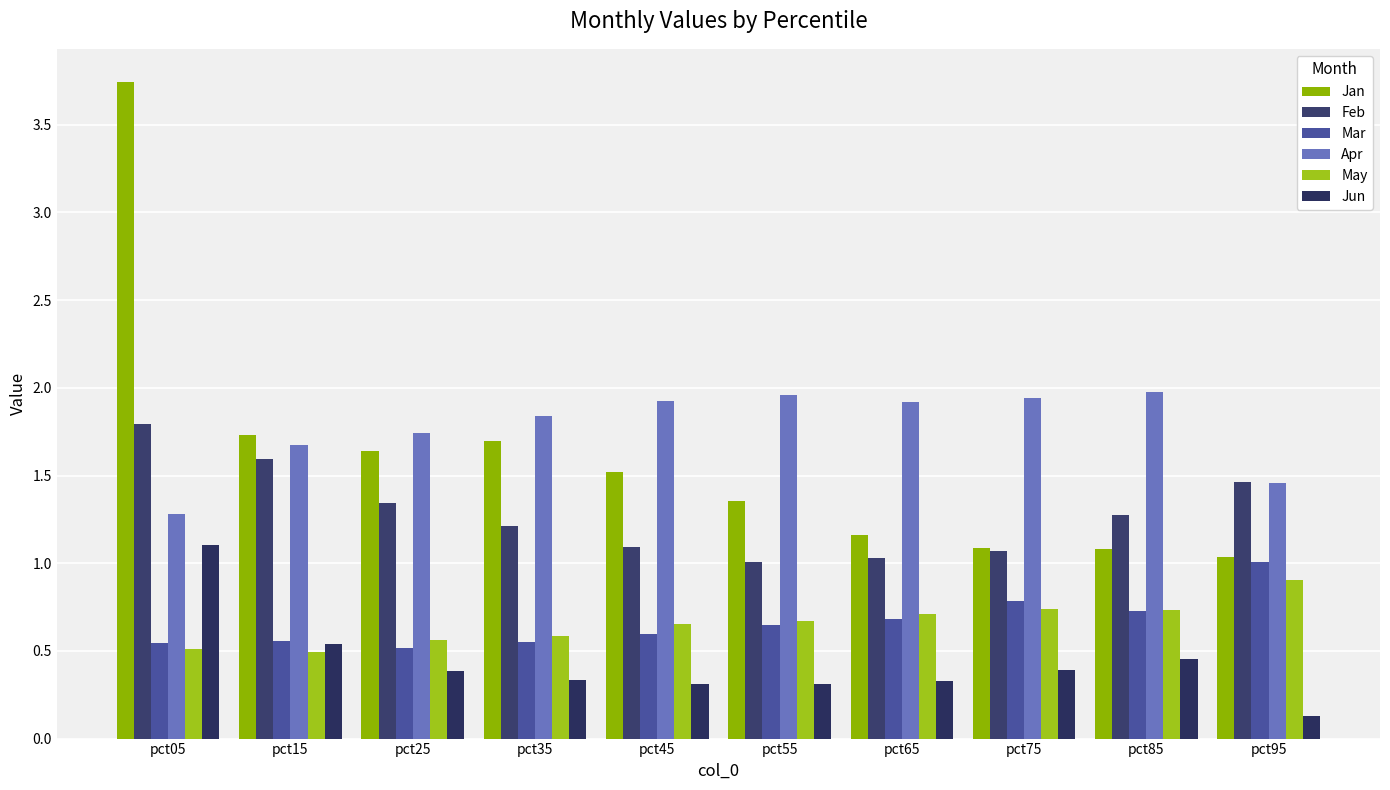

At how many categories does at least one series exceed 0?

10